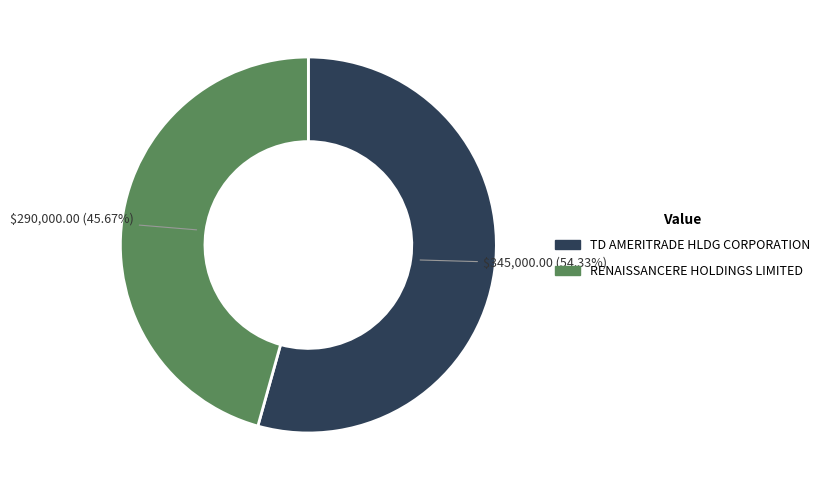

Is it true that TD AMERITRADE HLDG CORPORATION is 54% of the pie?

True